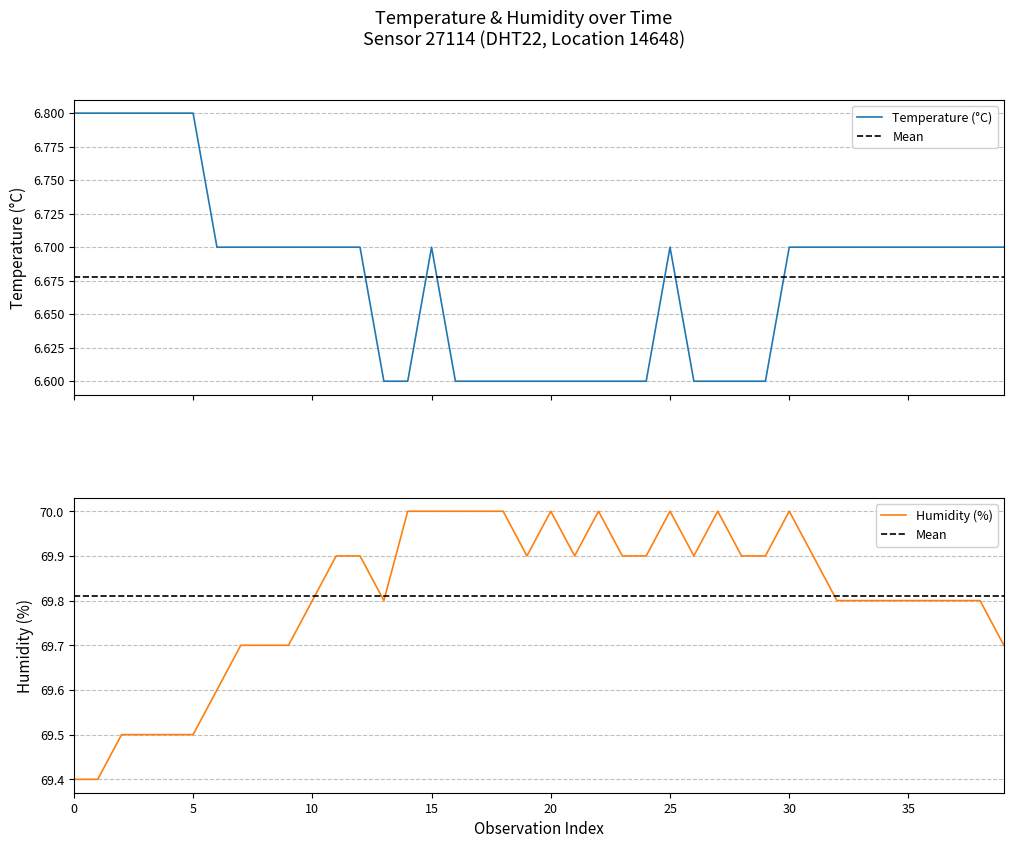

What is the maximum value for humidity?

70.0